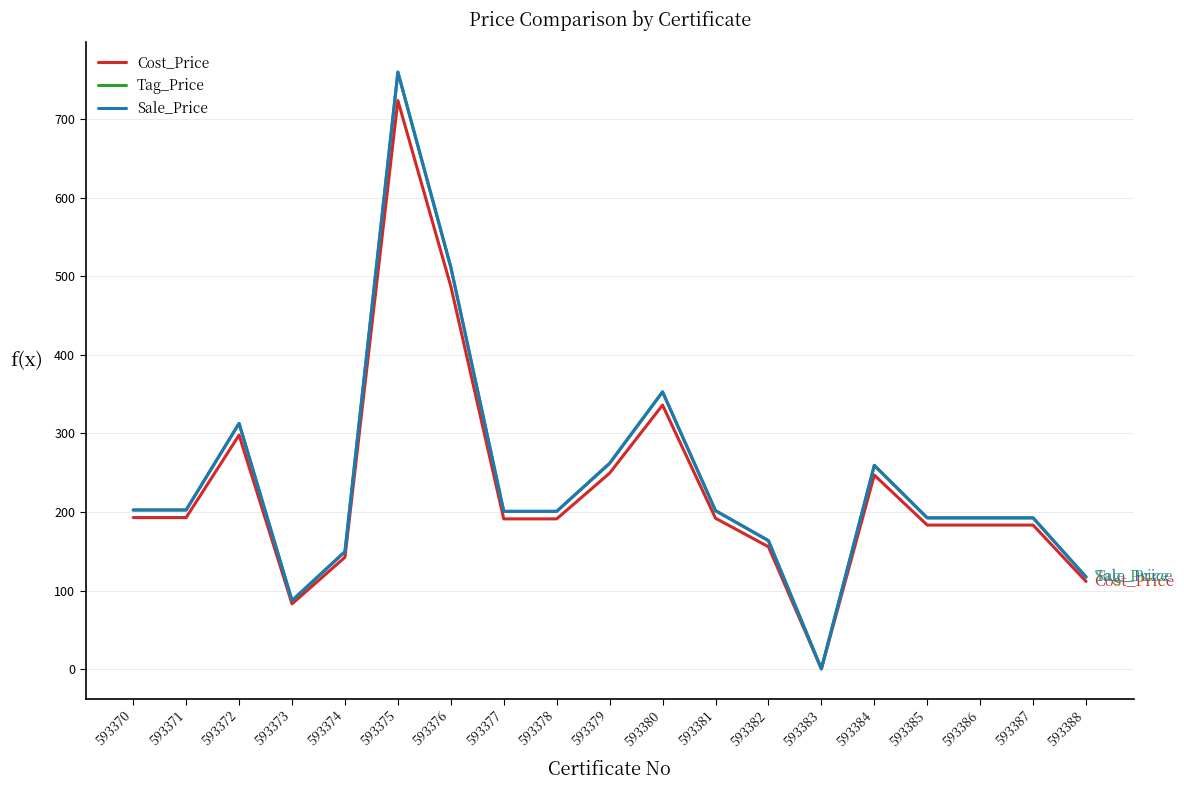

List the labels in order of Tag_Price value, smallest first.

593383, 593373, 593388, 593374, 593382, 593385, 593386, 593387, 593377, 593378, 593381, 593370, 593371, 593384, 593379, 593372, 593380, 593376, 593375